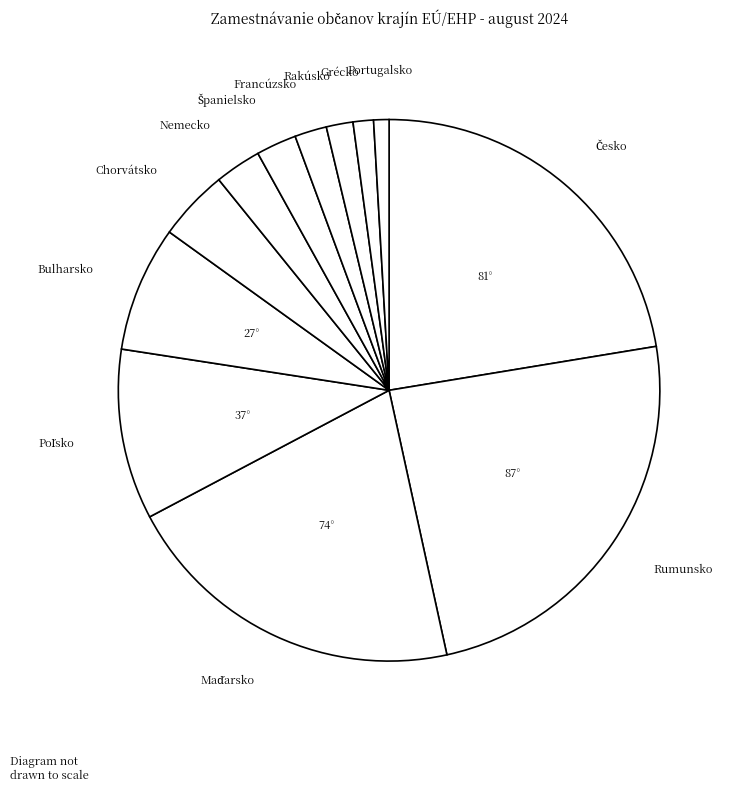

Is the sum of Francúzsko and Chorvátsko greater than half?

No